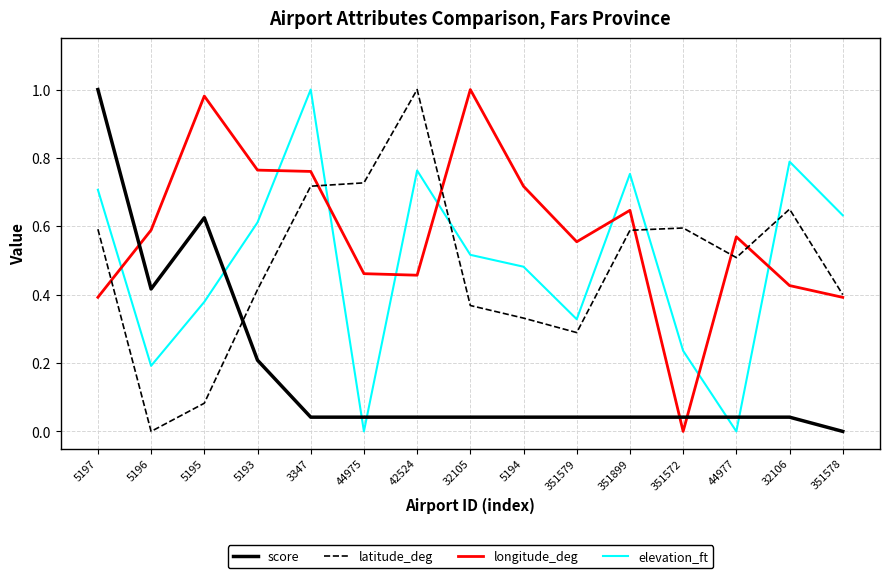

What position from the right is 44977?

3